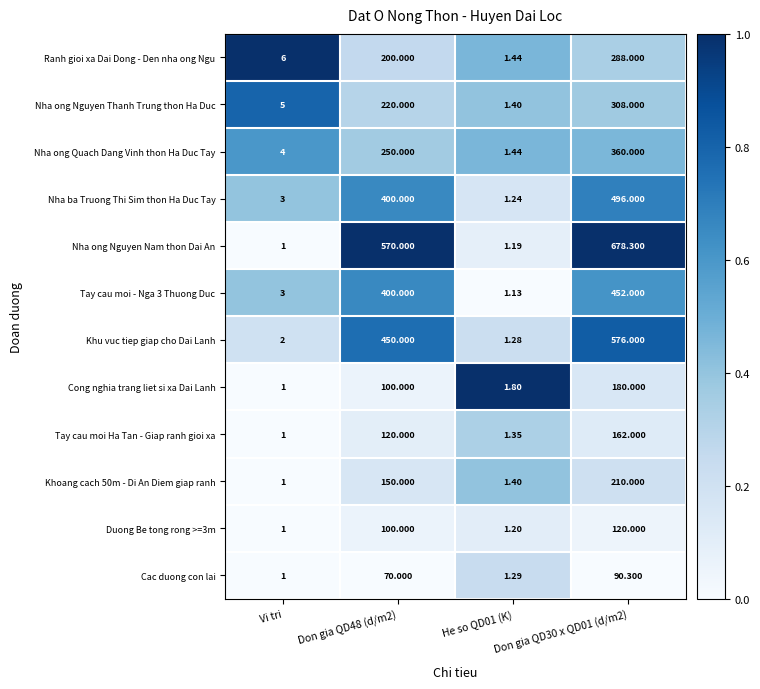

At which category does the chart reach its minimum across all series?

Vi tri